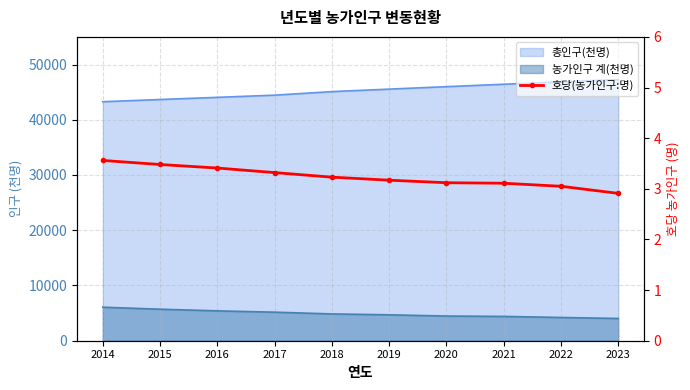

What is the minimum value shown in the chart?

2.9